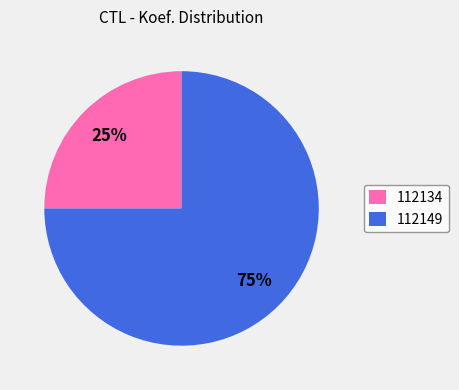

To the nearest percent, what portion does 112134 represent?

25%